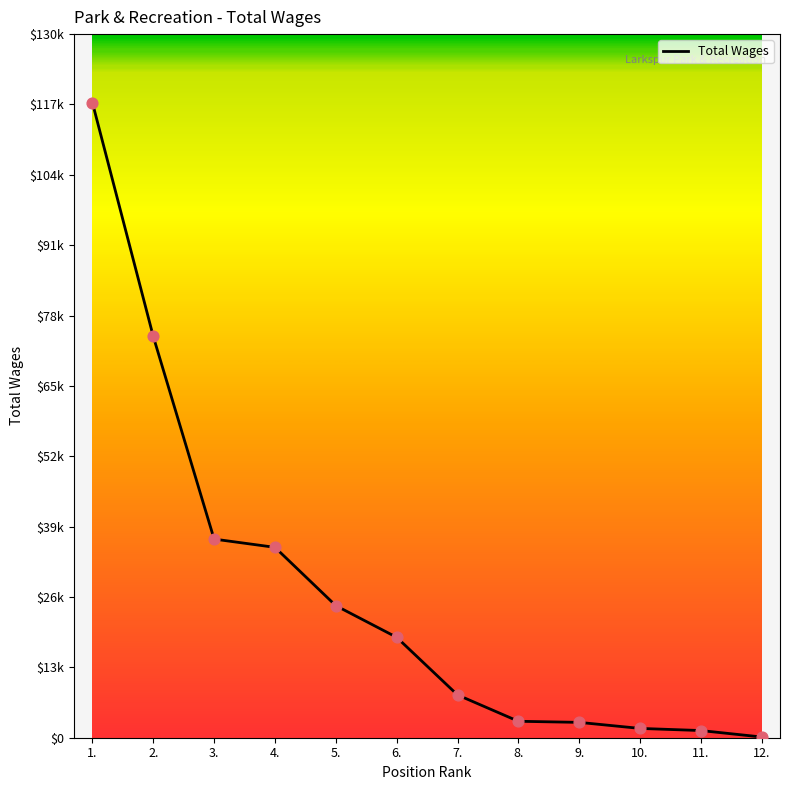

What is the change in value from 3. to 9.?

-33864